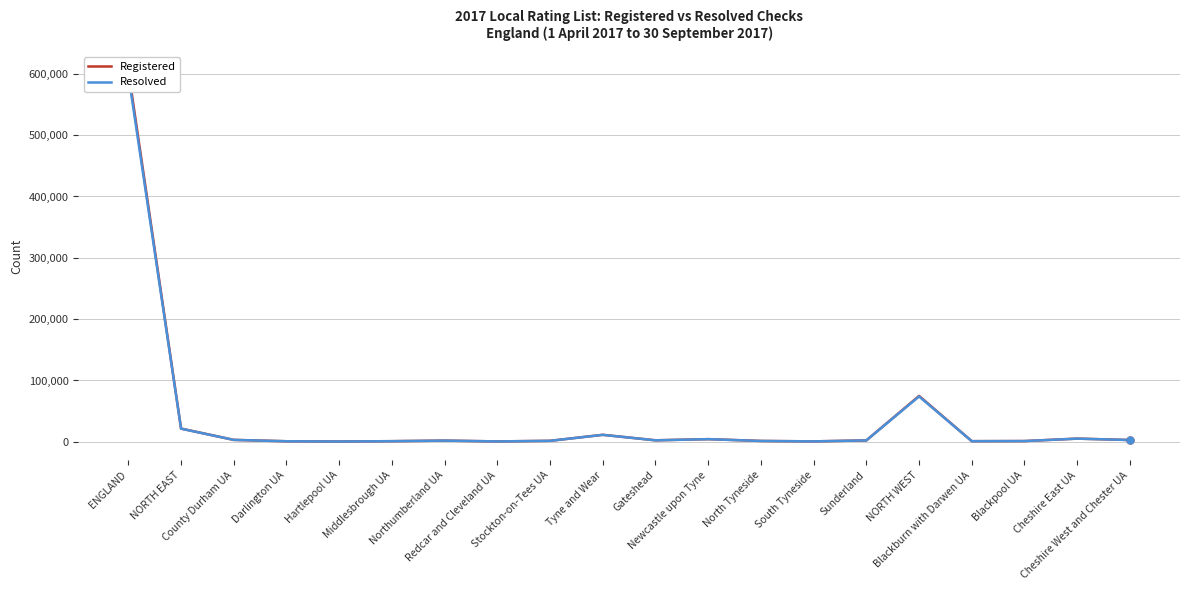

What is the label of the 7th point from the right?

South Tyneside